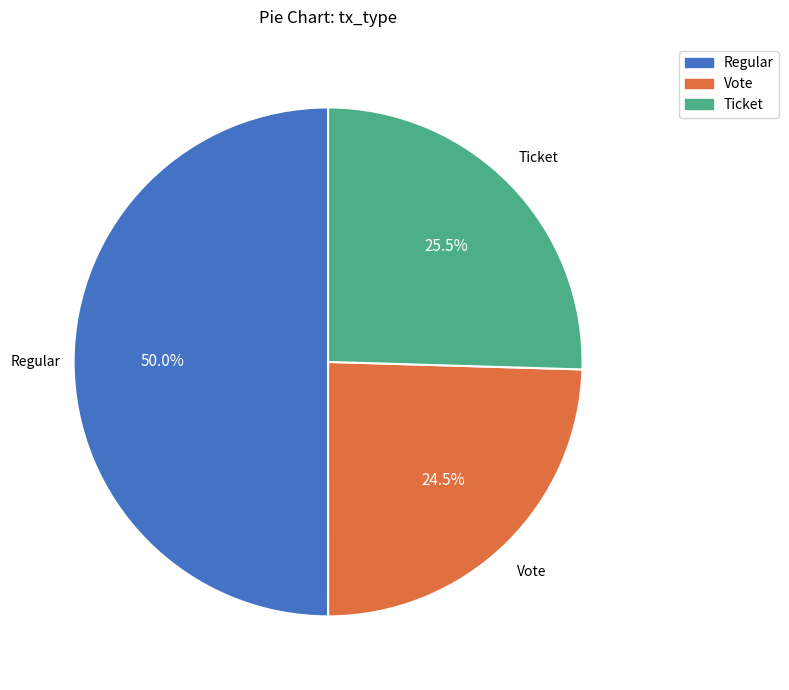

How many segments does this pie chart have?

3